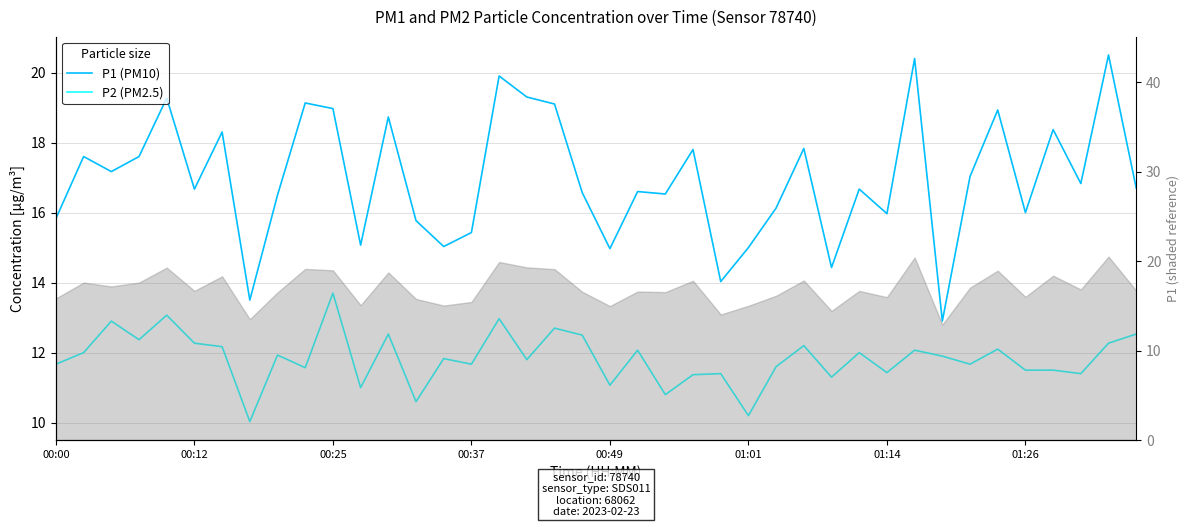

The value of P2 (PM2.5) at 39 is 12.5. True or false?

True